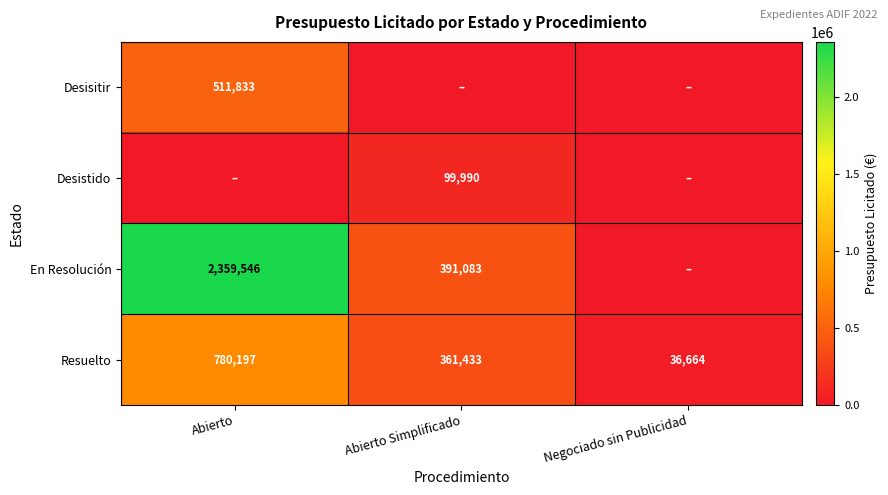

What is the difference between the highest and lowest values at Abierto Simplificado?

391083.2